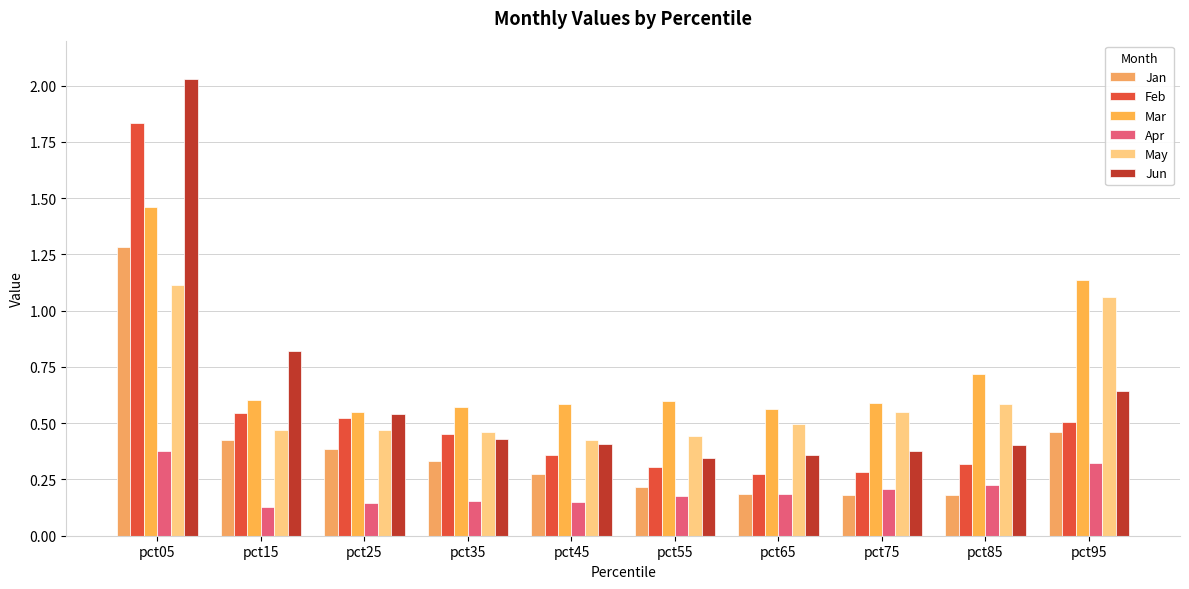

Which category has the lowest value in the May series?

pct45